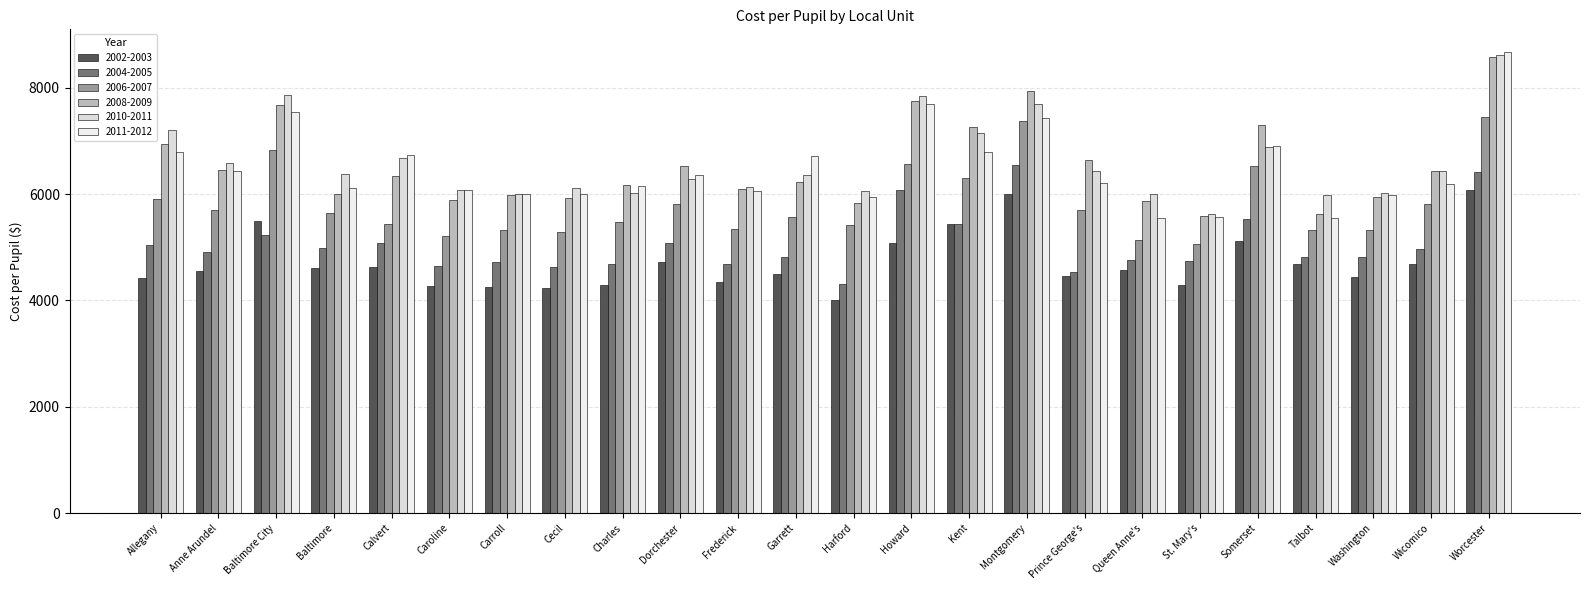

What is the average value of the 2008-2009 series?

6542.8